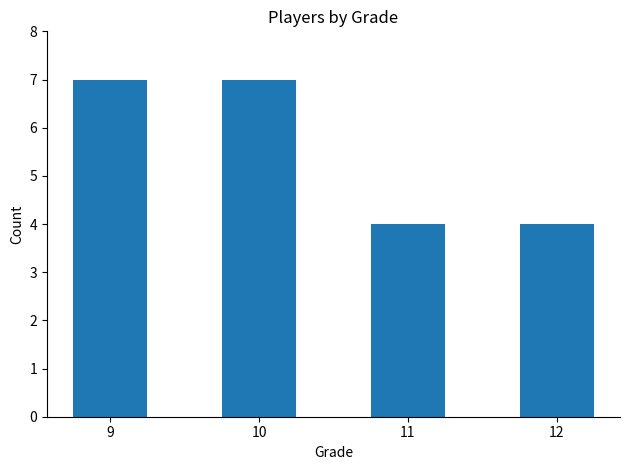

Reading left to right, transcribe all the data shown in this chart.

7	7	4	4